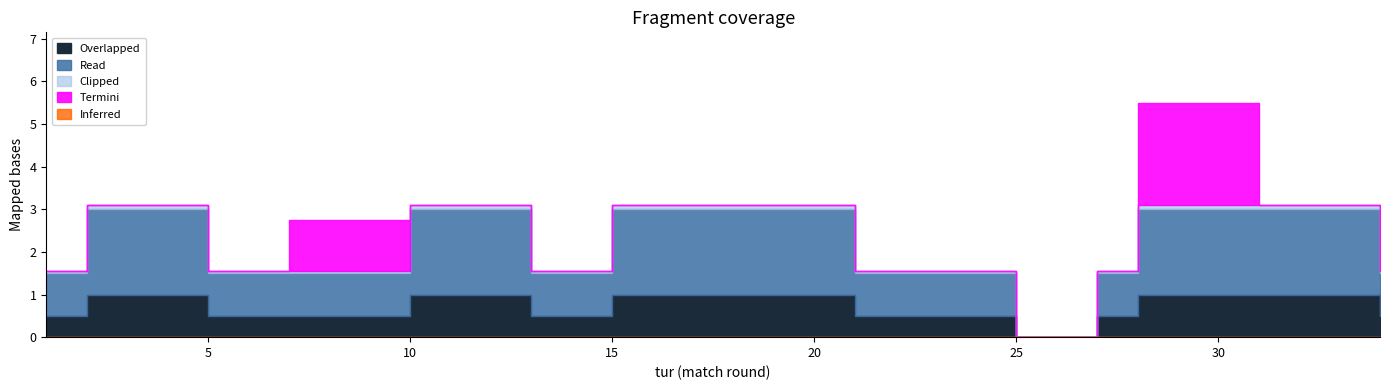

In Pervyi gol, how many points are lower than both neighbors (excluding endpoints)?

2